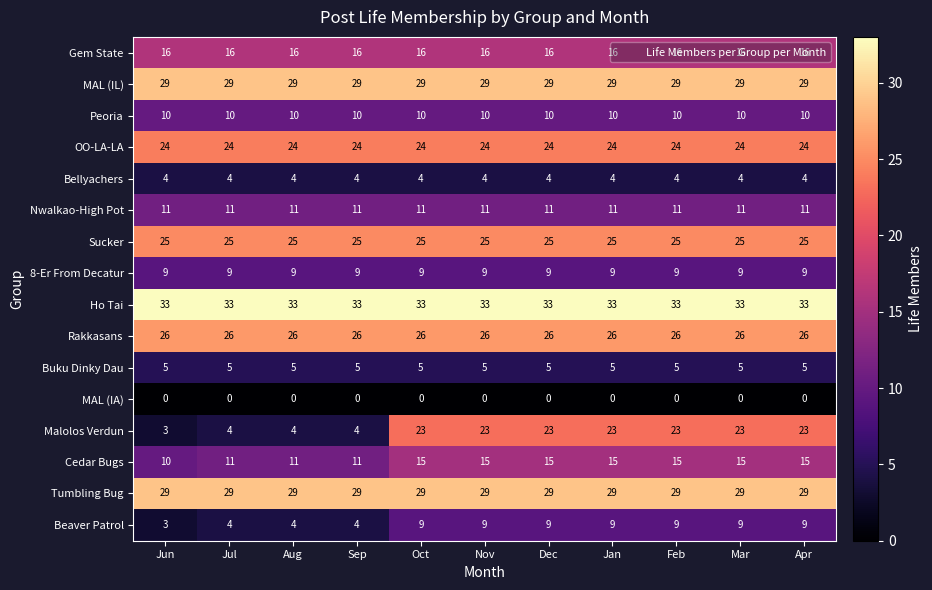

What is the sum of all Tumbling Bug values?

319